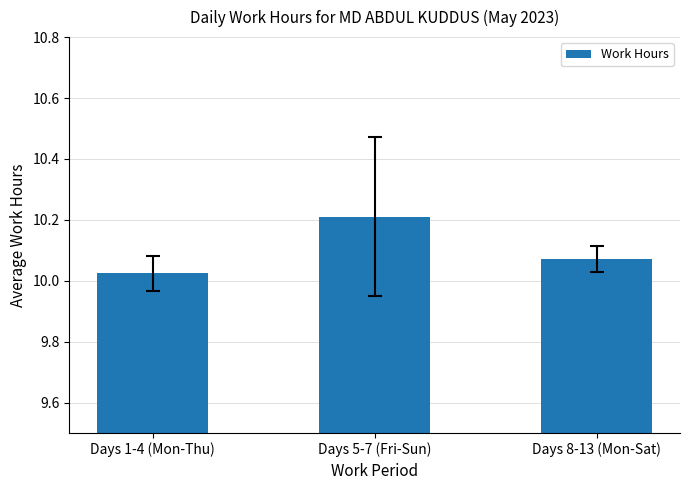

What is the label of the 1st bar from the left?

Days 1-4 (Mon-Thu)